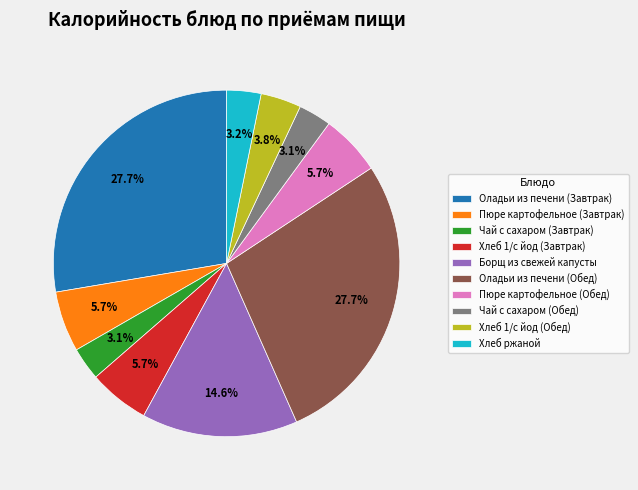

Does Пюре картофельное (Обед) account for over 50% of the chart?

No